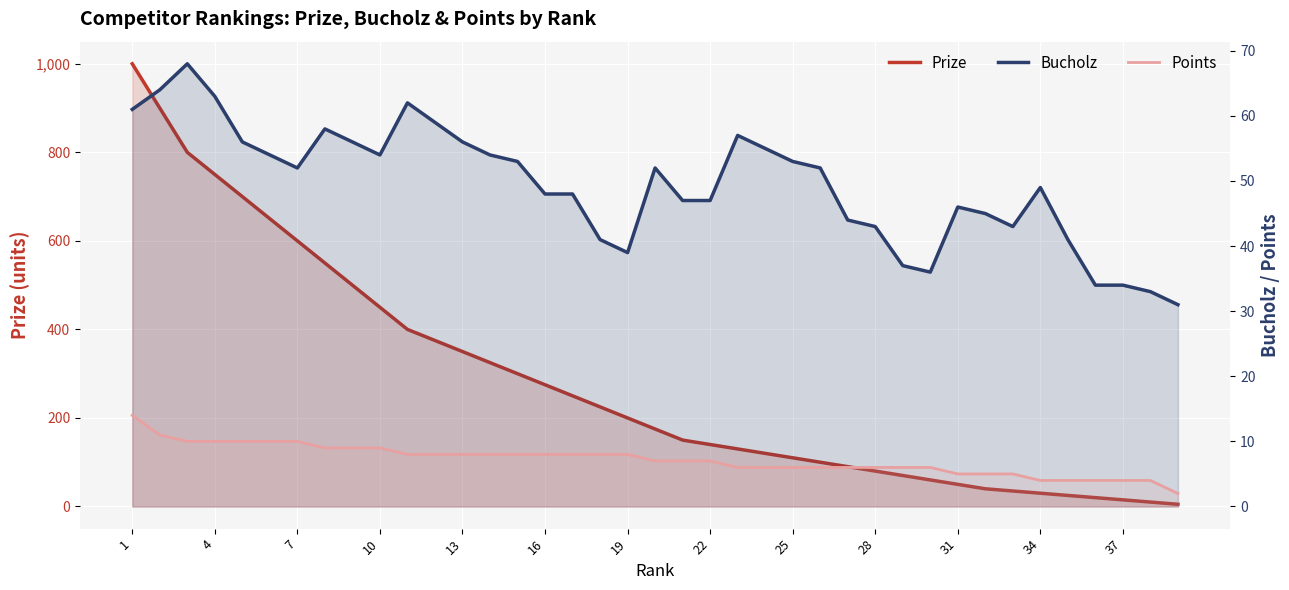

Is it true that Prize equals 134 at 19?

False